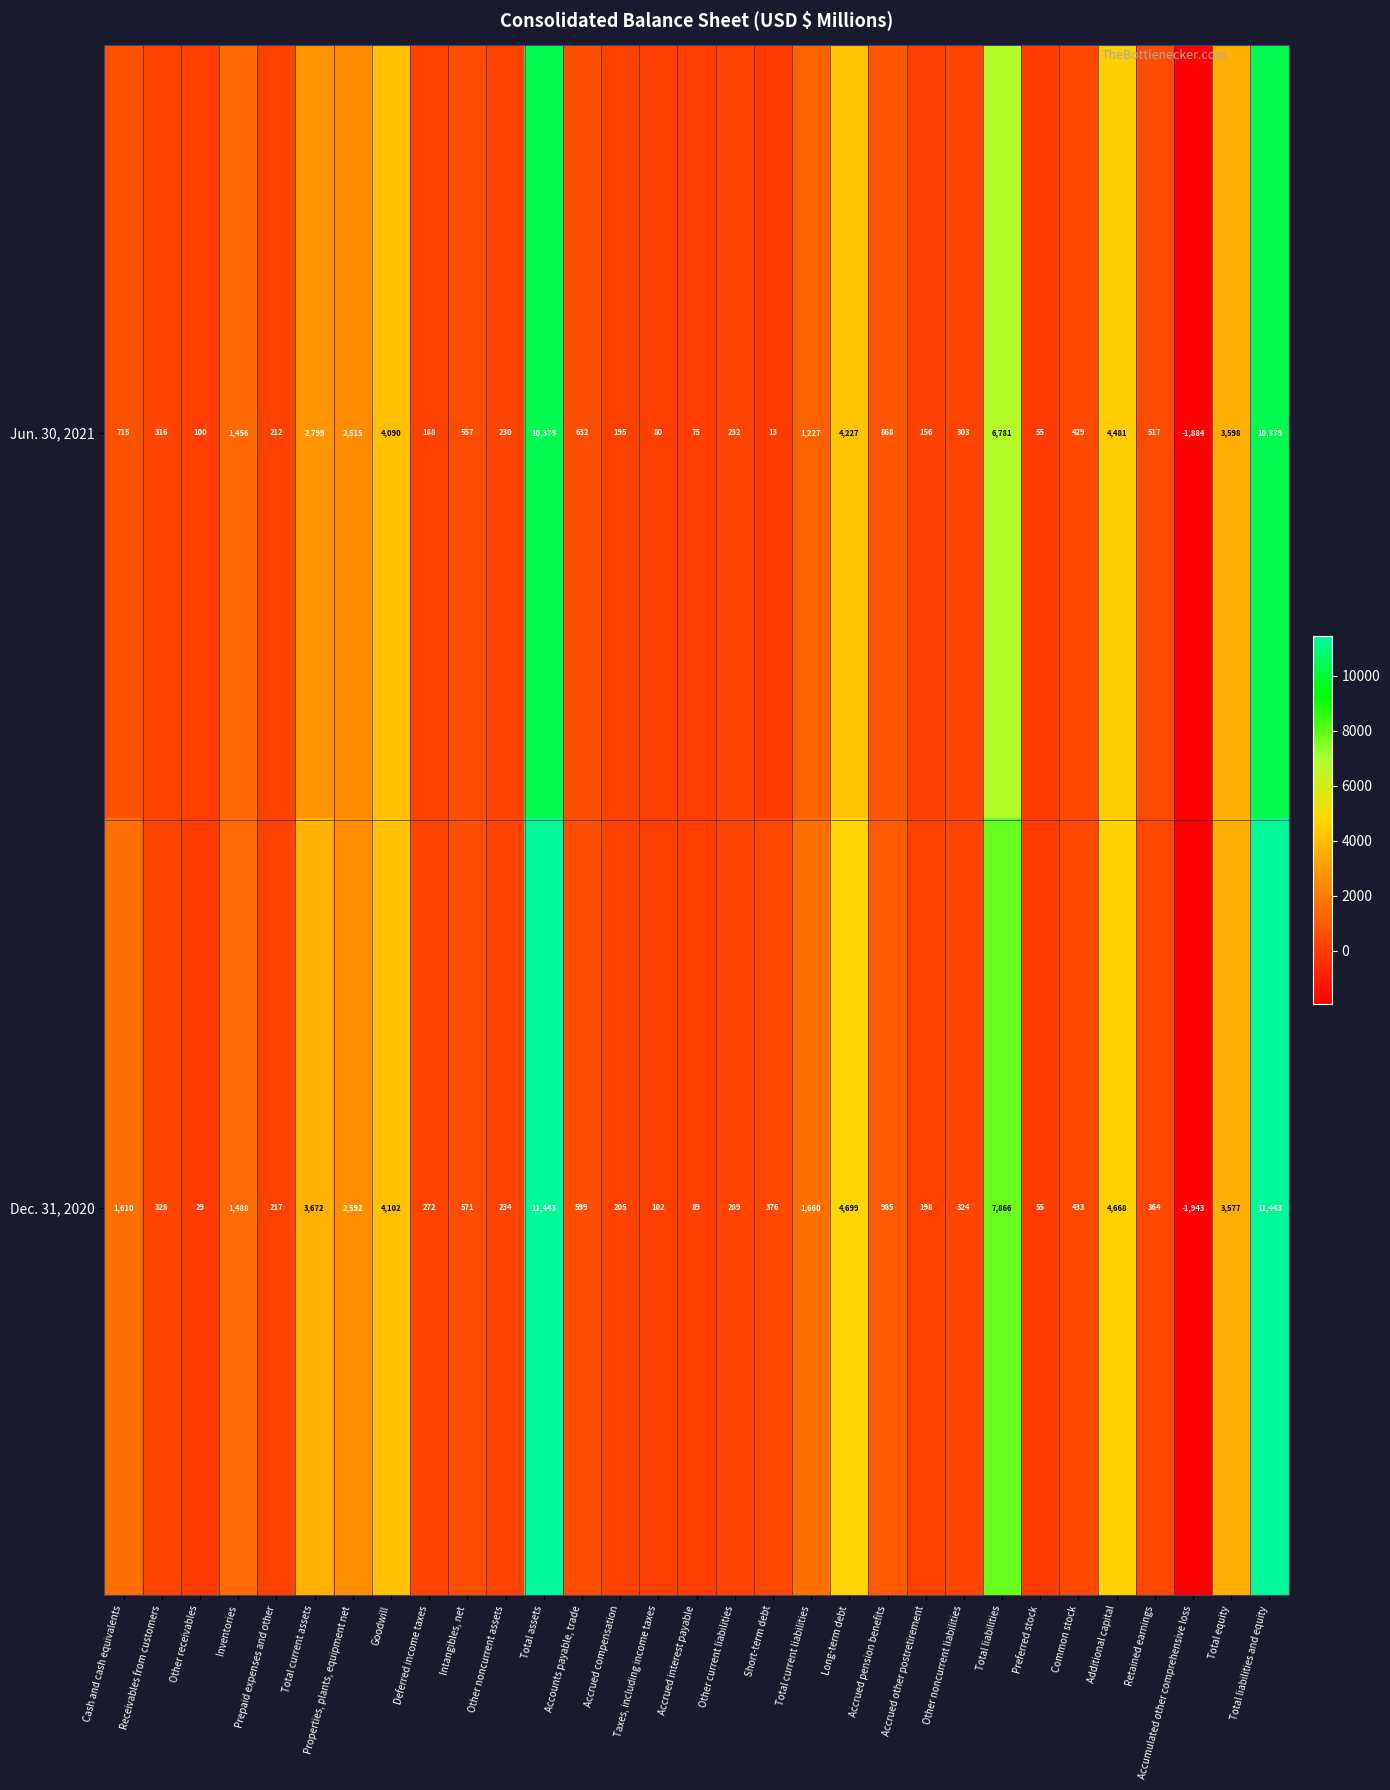

What is the greatest value displayed?

11443